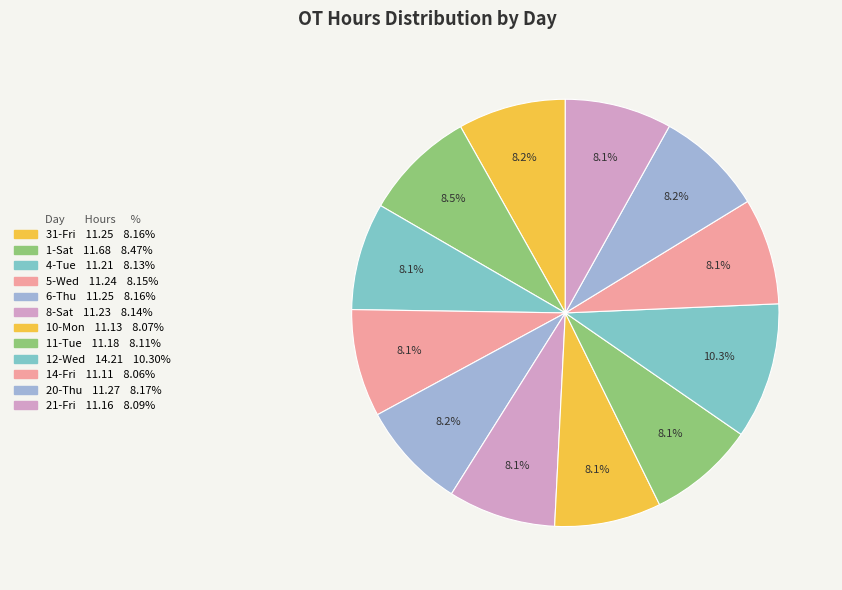

Between 8-Sat and 4-Tue, which is larger?

8-Sat